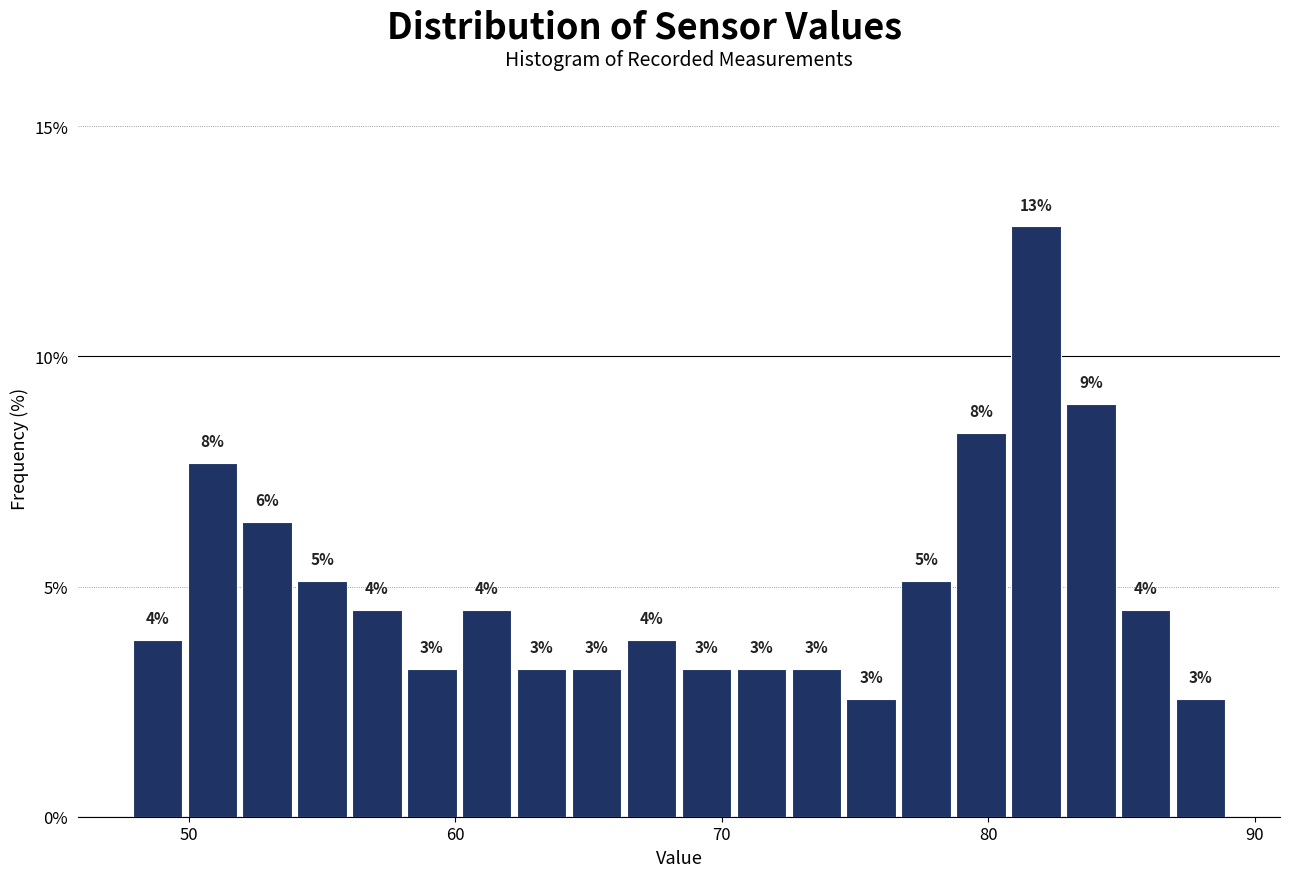

Read against the x-axis, roughly where is the centre of the tallest bar?

82